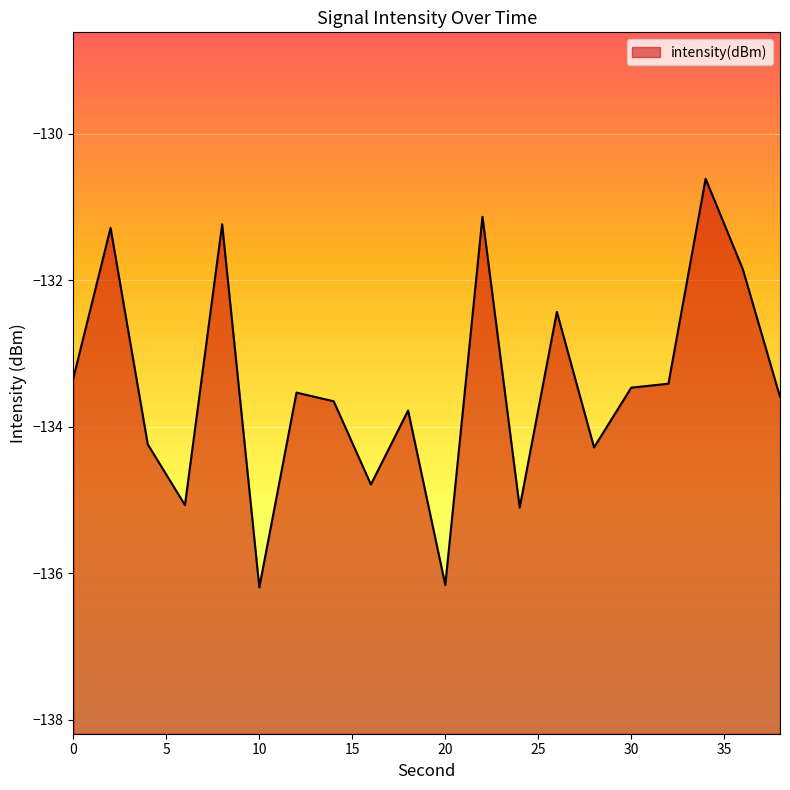

Reading left to right, transcribe all the data shown in this chart.

0=-133.3	2=-131.3	4=-134.2	6=-135.1	8=-131.2	10=-136.2	12=-133.5	14=-133.7	16=-134.8	18=-133.8	20=-136.2	22=-131.1	24=-135.1	26=-132.4	28=-134.3	30=-133.5	32=-133.4	34=-130.6	36=-131.8	38=-133.6